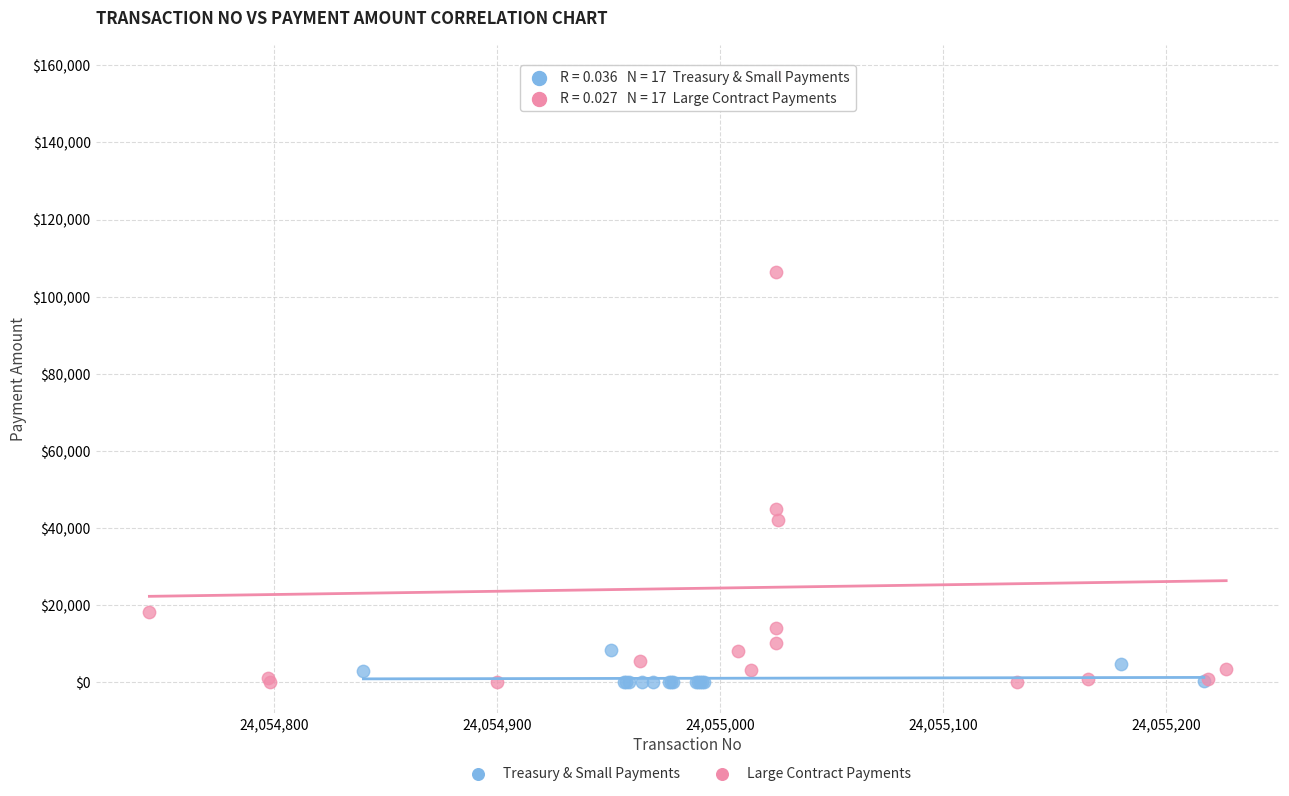

Which series reaches the maximum Y coordinate?

Large Contract Payments